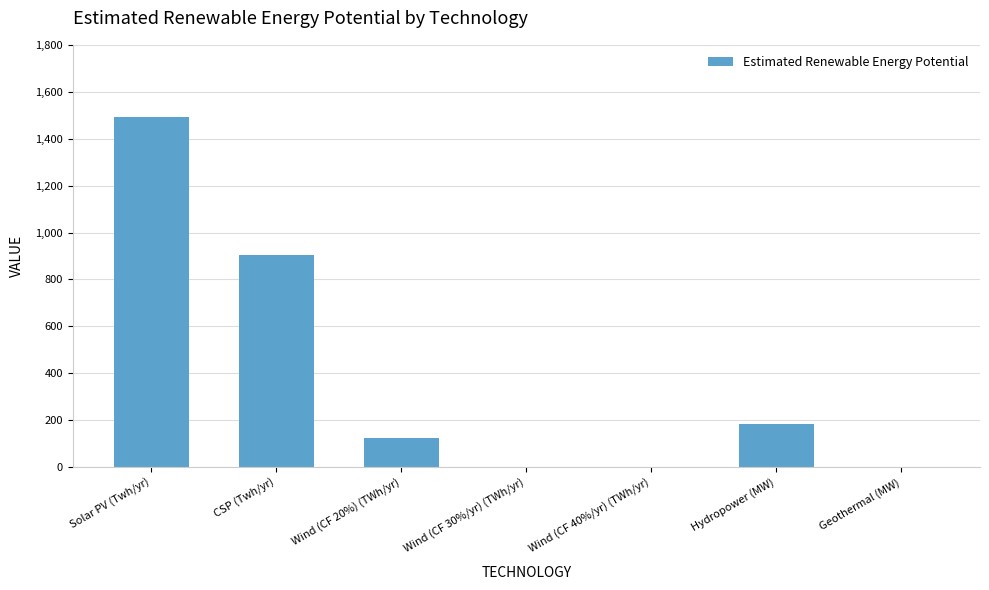

Reading left to right, transcribe all the data shown in this chart.

1493	906	124	0	0	184	0